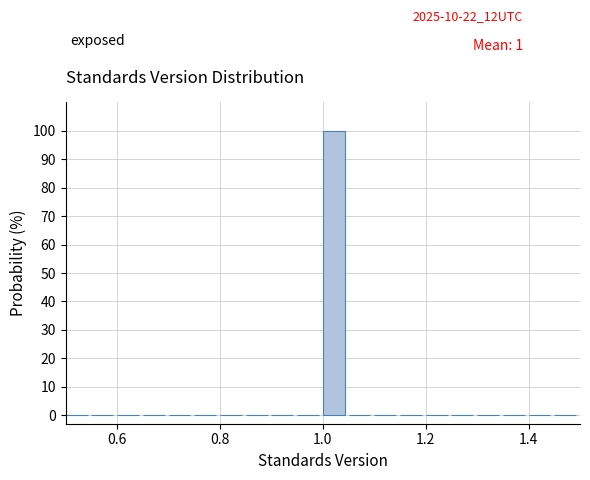

Around what value on the x-axis is the tallest bar? Give the approximate position of its centre, as read against the axis.

1.02